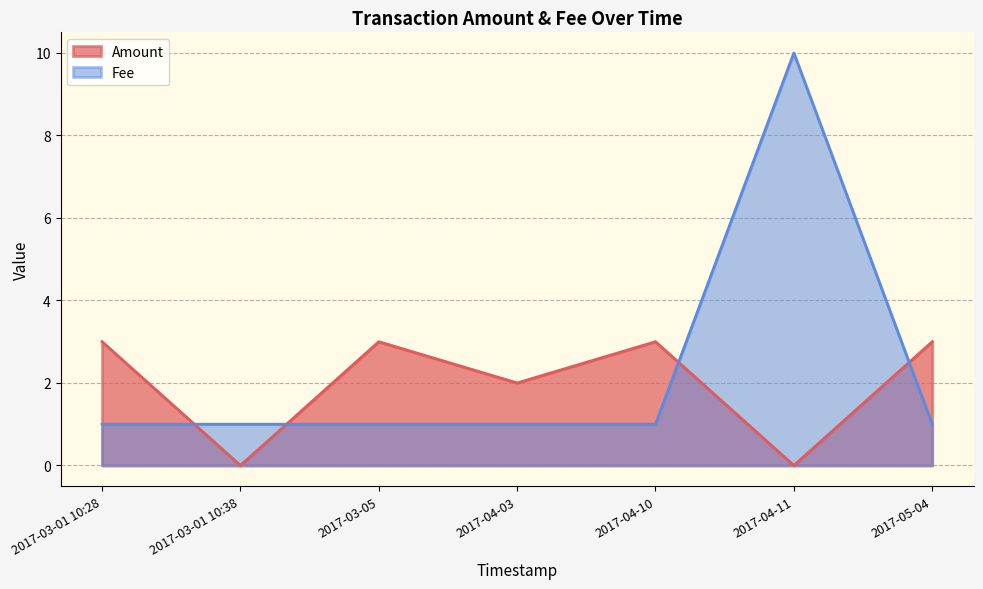

What is the difference between the Amount values at 2017-04-03 and 2017-05-04?

1.0